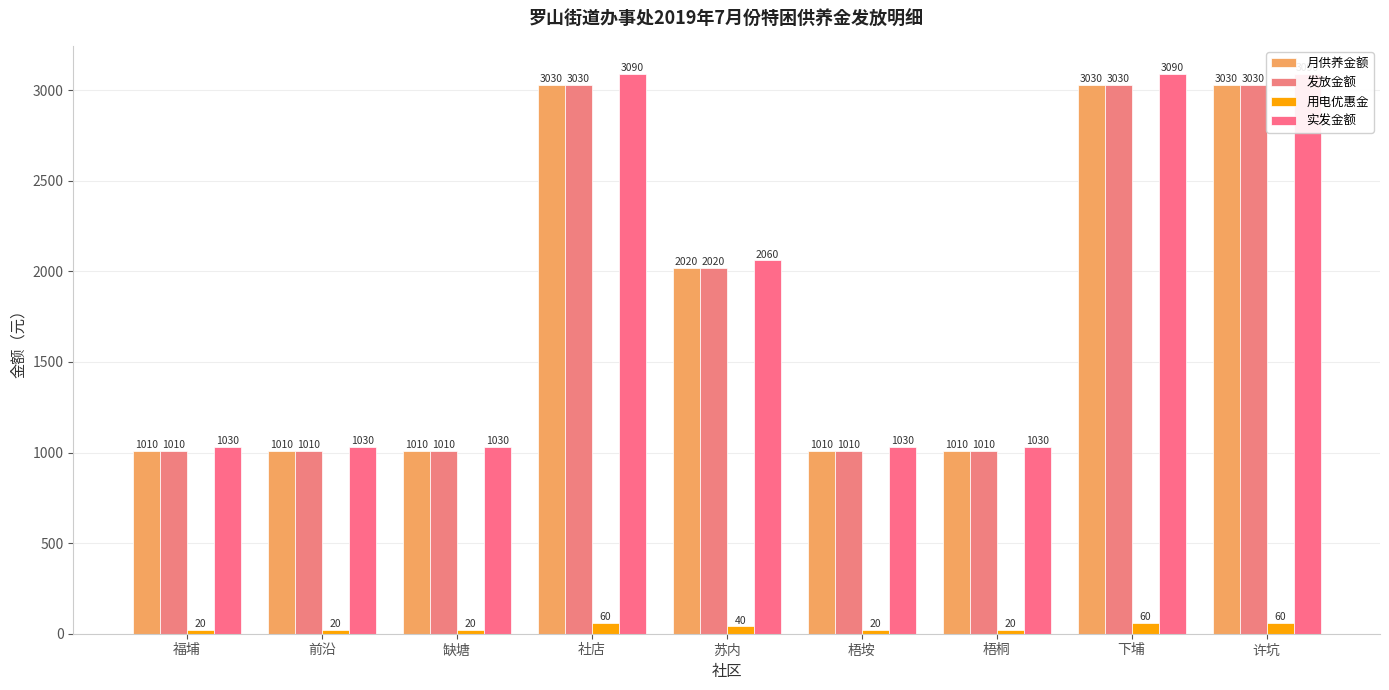

What is the total value across all series at 福埔?

3070